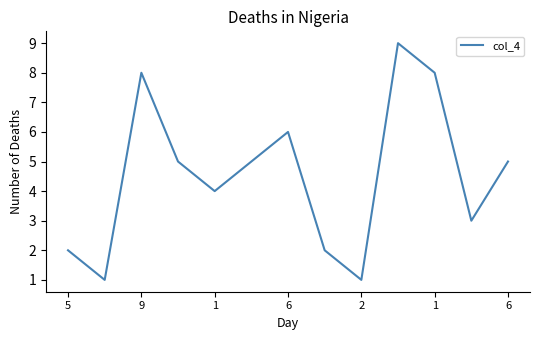

What is the maximum value shown in the chart?

9